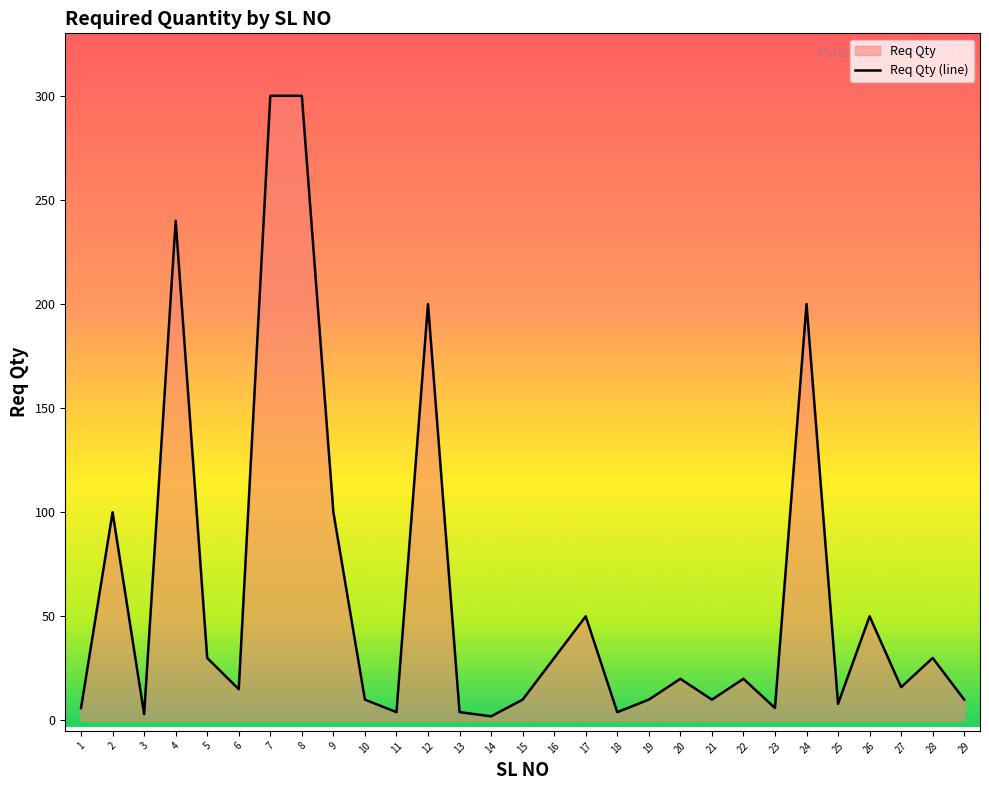

At which category does the data reach its first local valley?

3